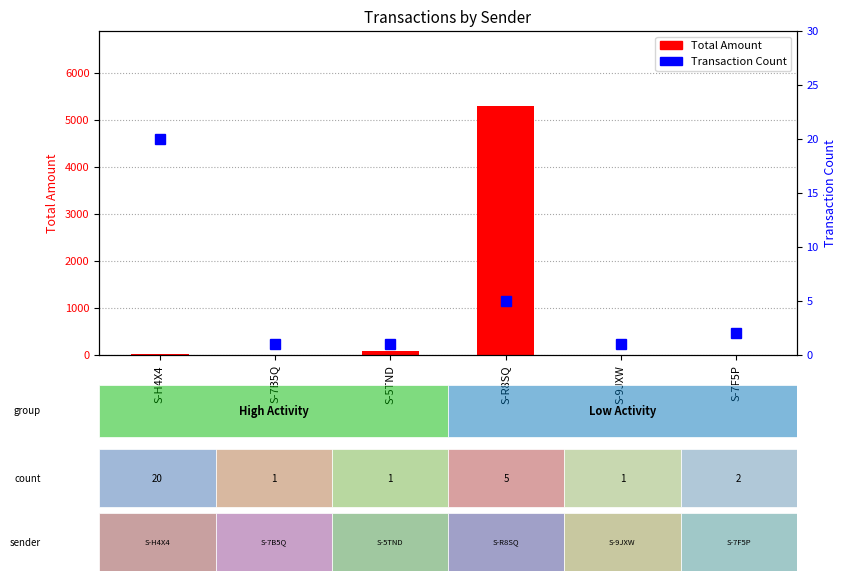

Which category has the highest value across all series?

S-R8SQ